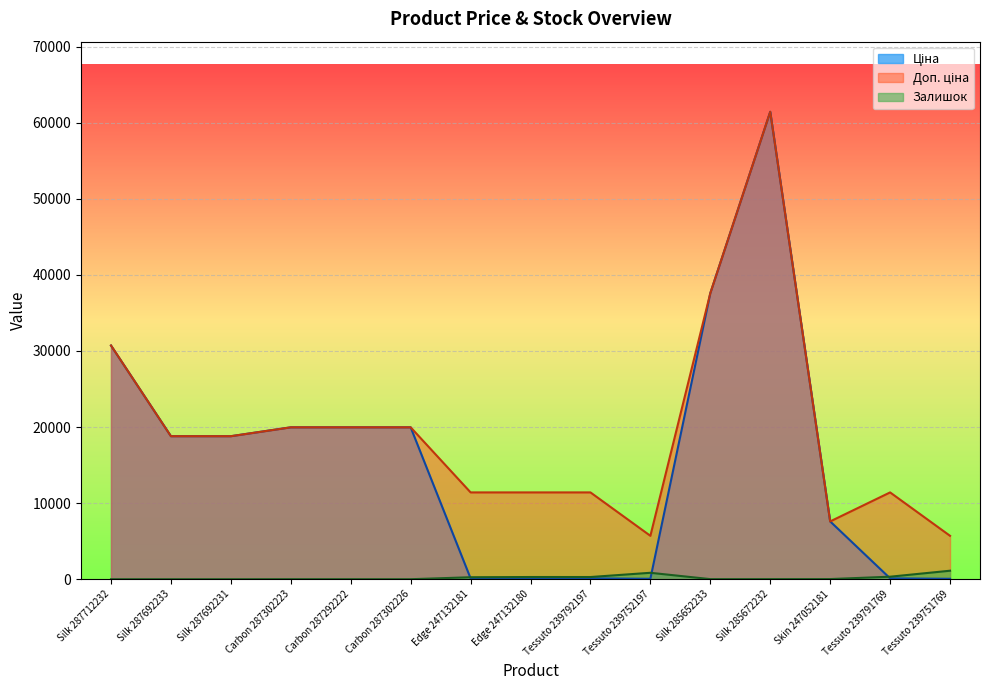

True or false: Залишок and Доп. ціна intersect in this chart.

False